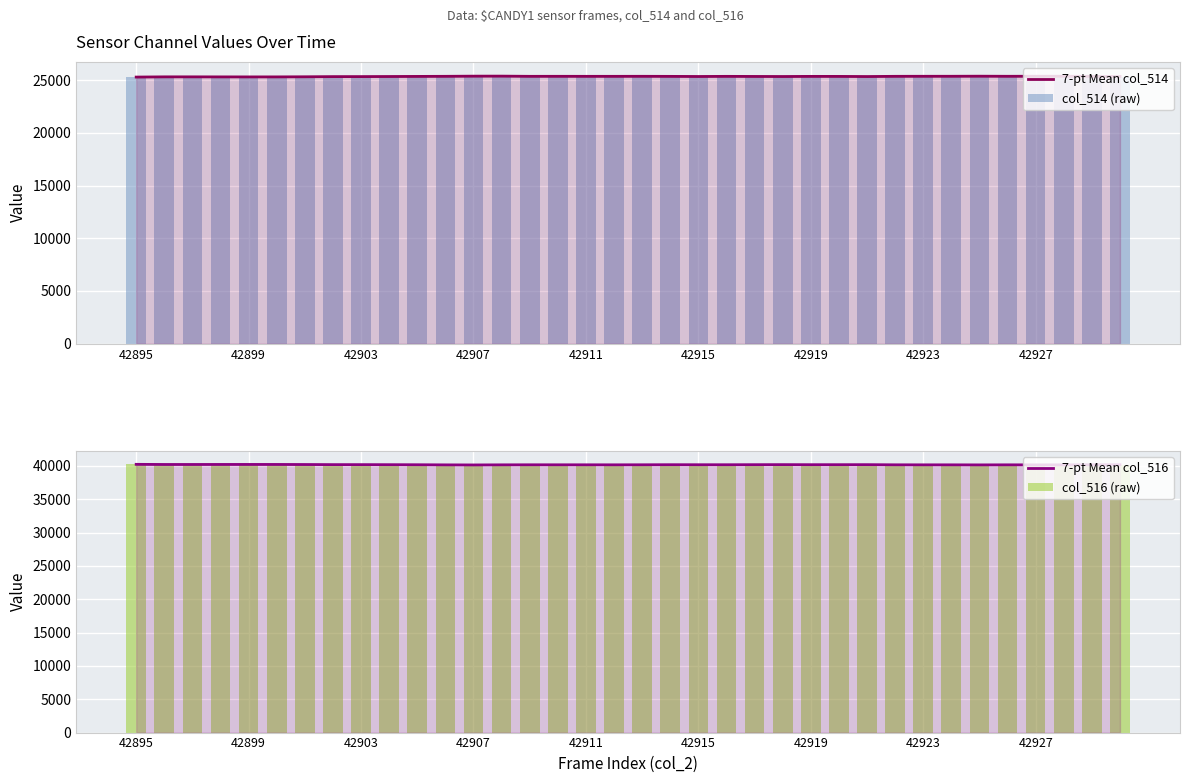

Where is col_514 (raw) nearest to the value 25362?

11